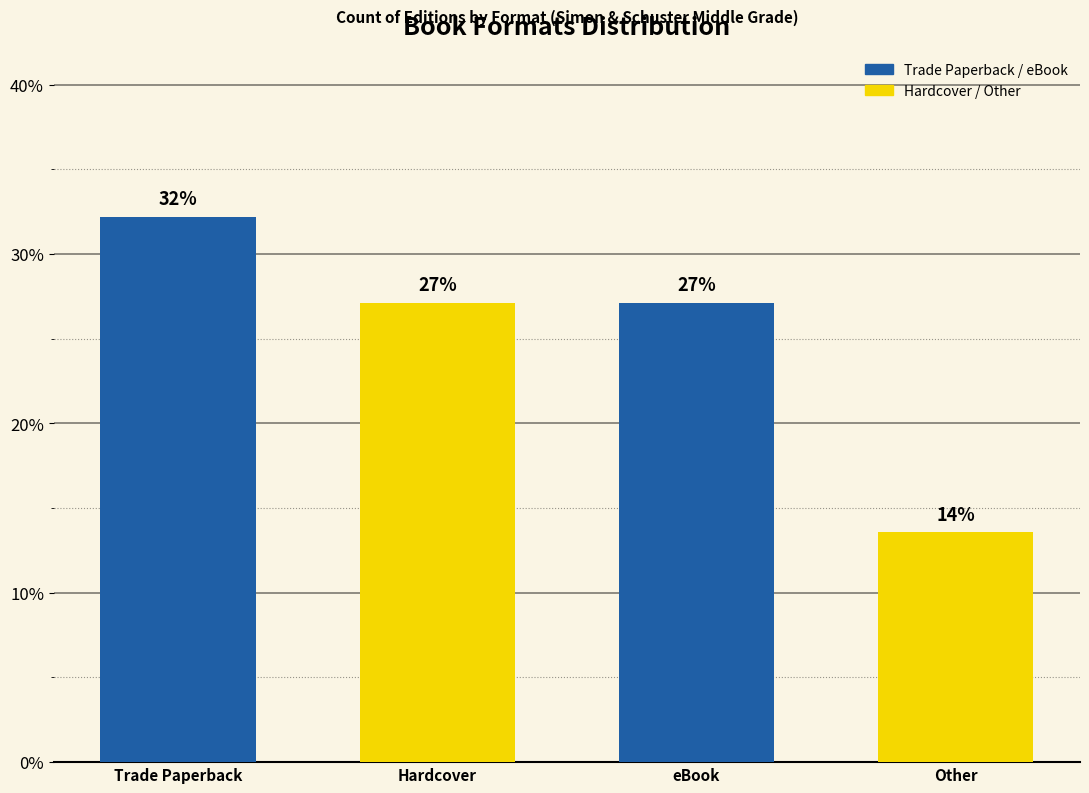

Rank the categories by value from highest to lowest.

Trade Paperback, Hardcover, eBook, Other